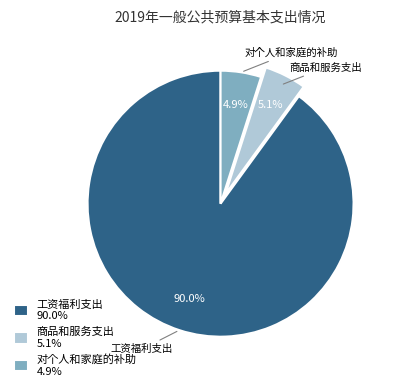

Which category has the biggest portion of the pie?

工资福利支出